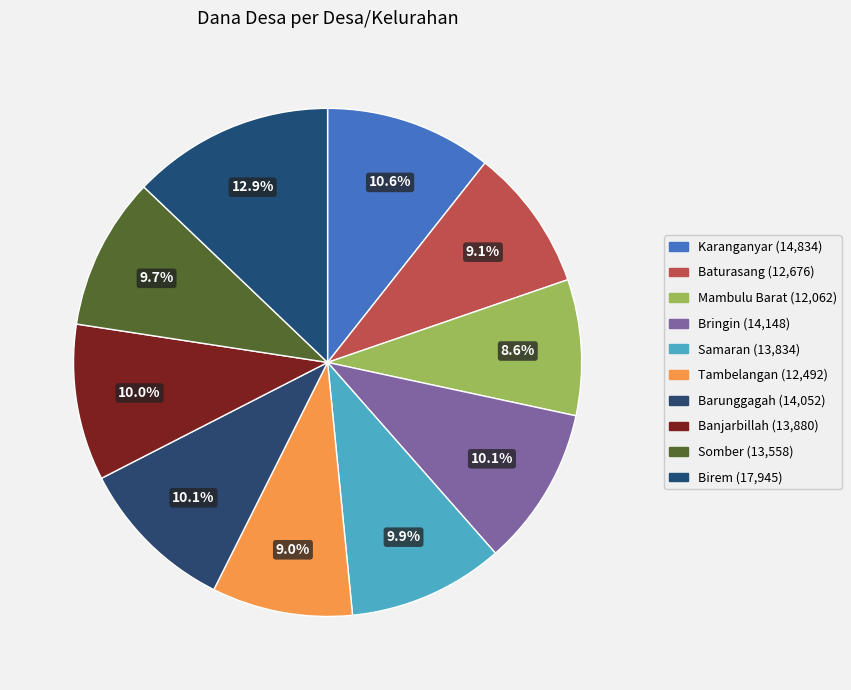

Is there any slice that represents more than half of the pie?

No